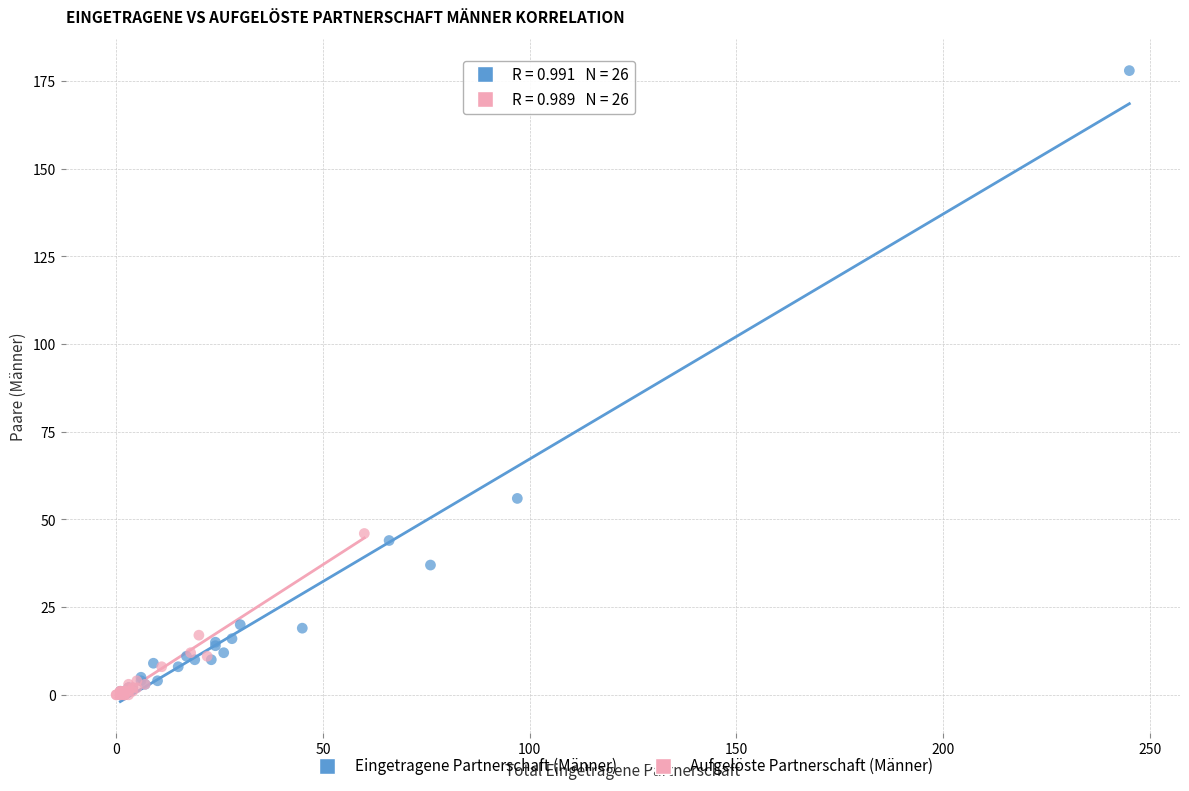

Which series has the widest spread of Y values?

Eingetragene Partnerschaft (Männer)